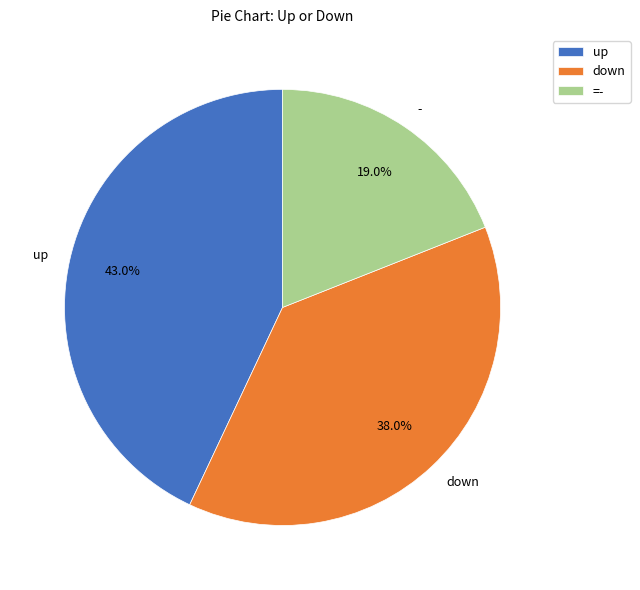

What portion of the pie excludes down?

62.0%